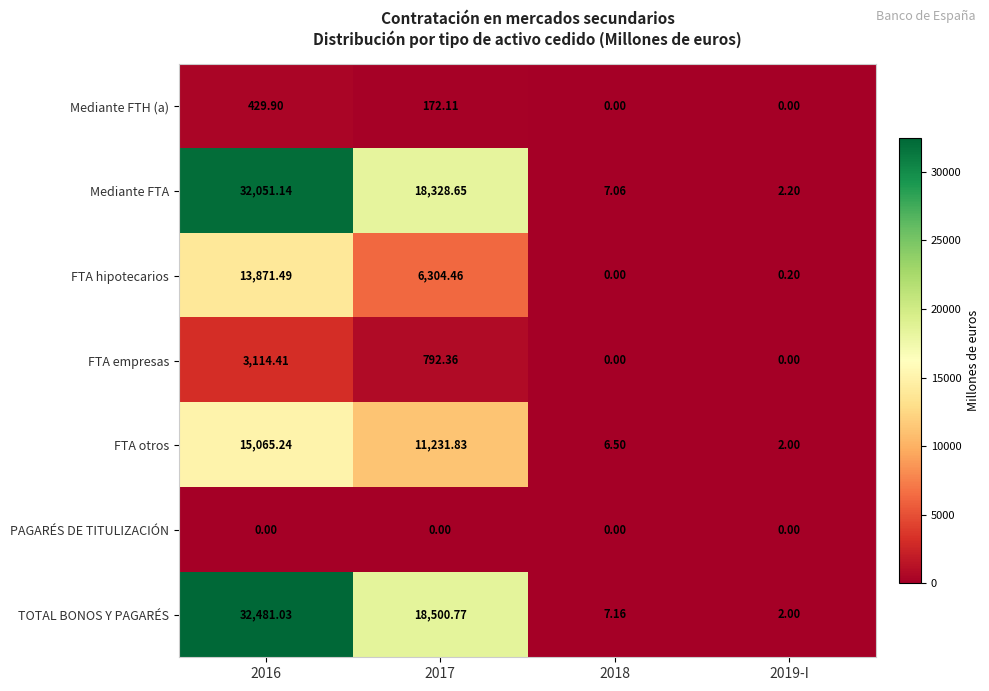

Is the value of TOTAL BONOS Y PAGARÉS at 2016 greater than the value of Mediante FTH (a) at 2016?

Yes